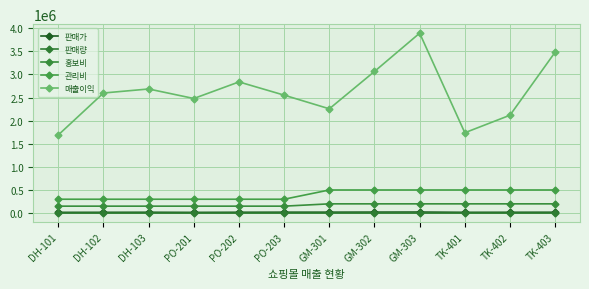

True or false: 판매량 has more than 1 interior local peaks.

True